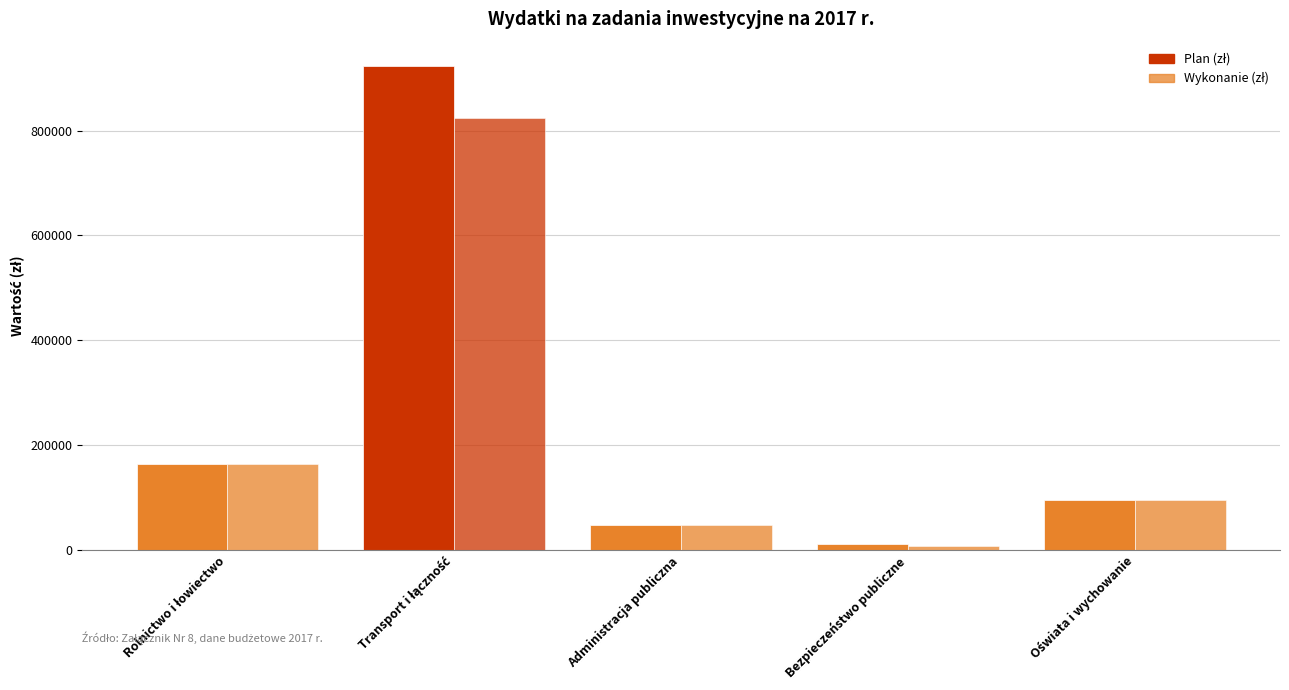

Is the value of Wykonanie (zł) at Oświata i wychowanie greater than the value of Plan (zł) at Transport i łączność?

No